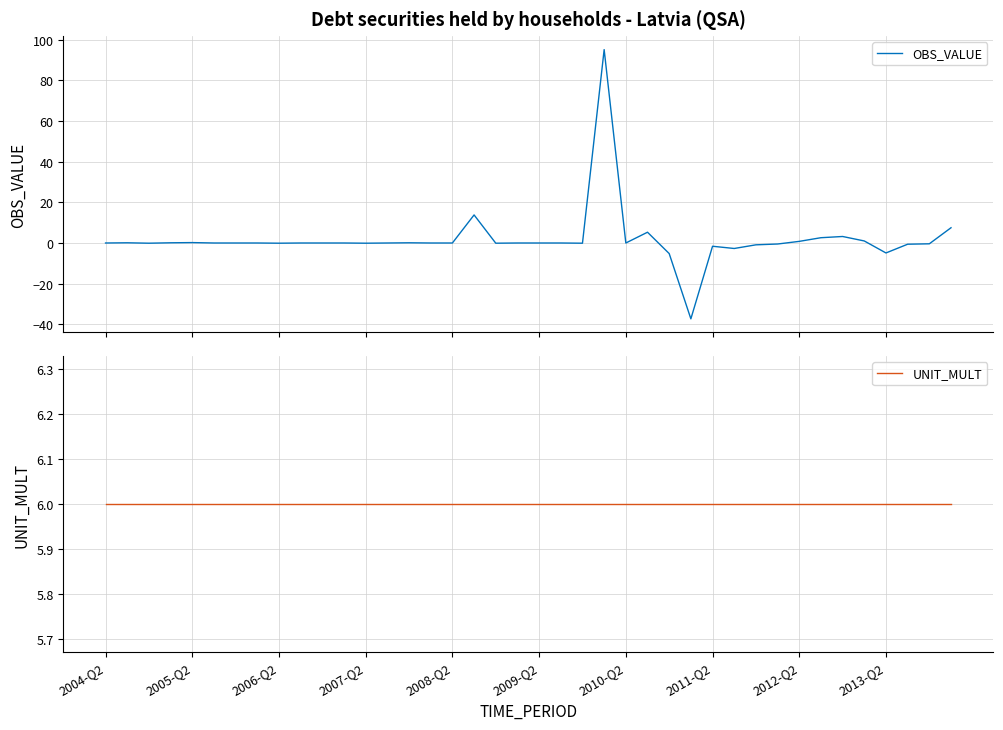

What is the lowest value of the UNIT_MULT series?

6.0